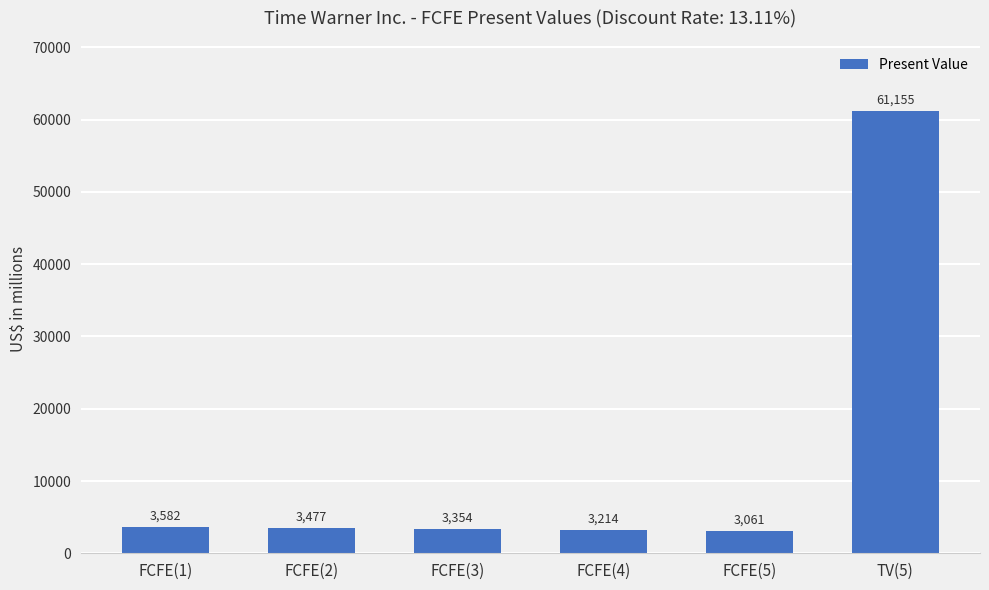

Rank the categories by value from lowest to highest.

FCFE(5), FCFE(4), FCFE(3), FCFE(2), FCFE(1), TV(5)